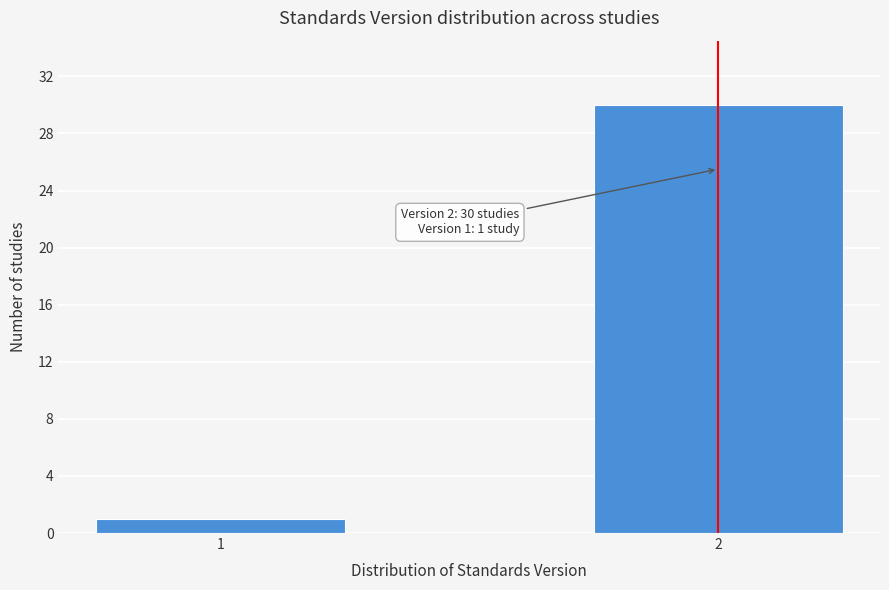

Reading left to right, extract all data points from this chart.

1=1	2=30